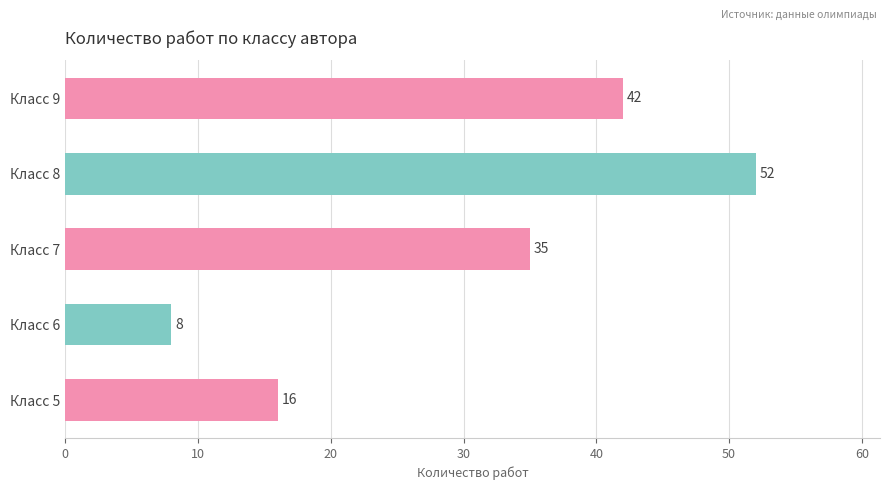

What is the maximum value shown in the chart?

52